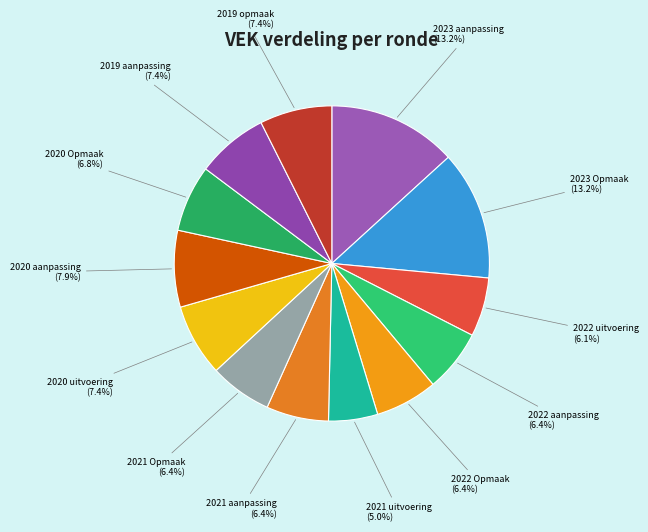

Which slice is the smallest?

2021 uitvoering